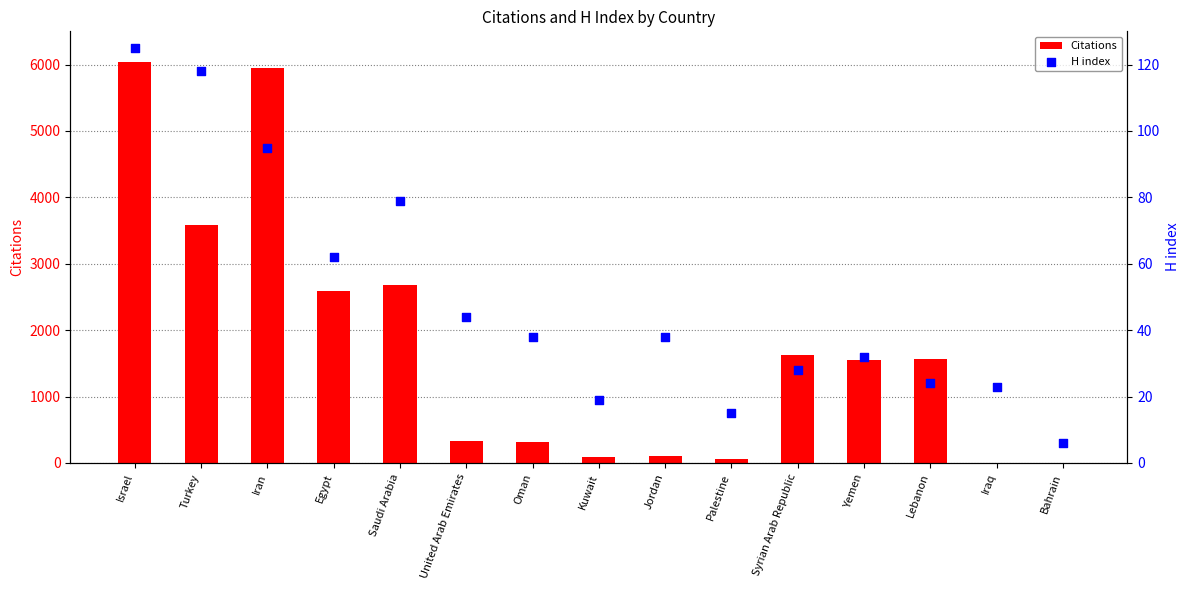

What is the total value across all series at Bahrain?

9